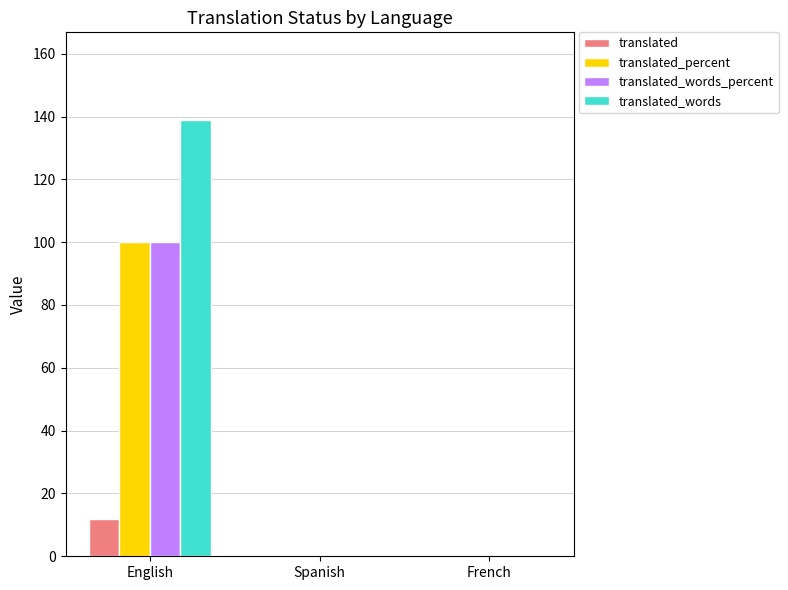

What is the greatest value displayed?

139